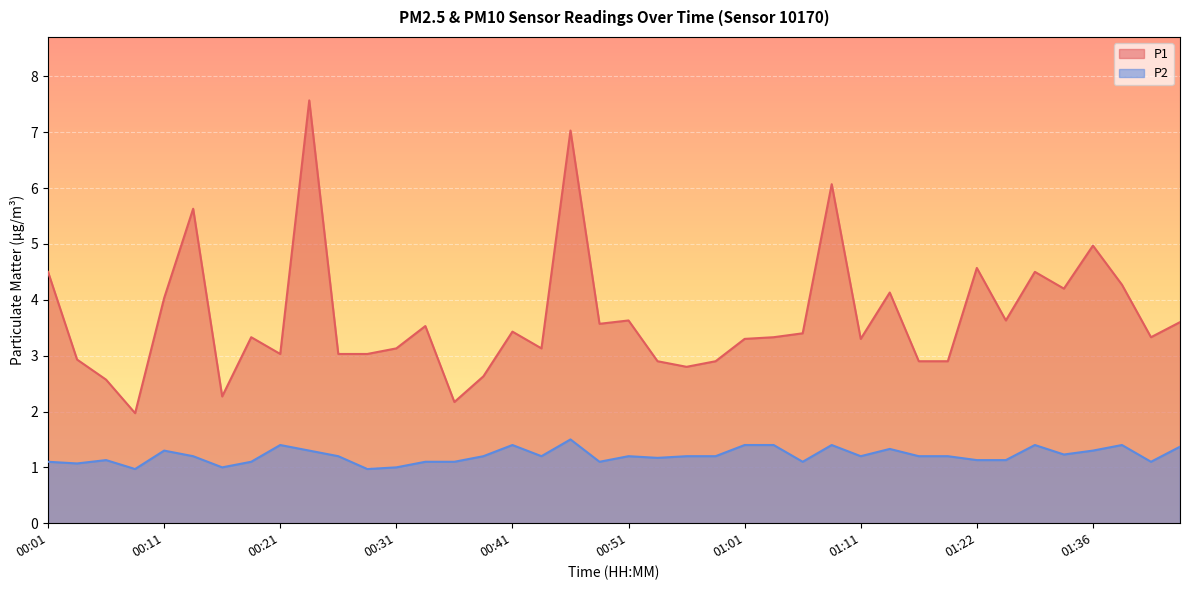

True or false: P1 and P2 intersect in this chart.

False